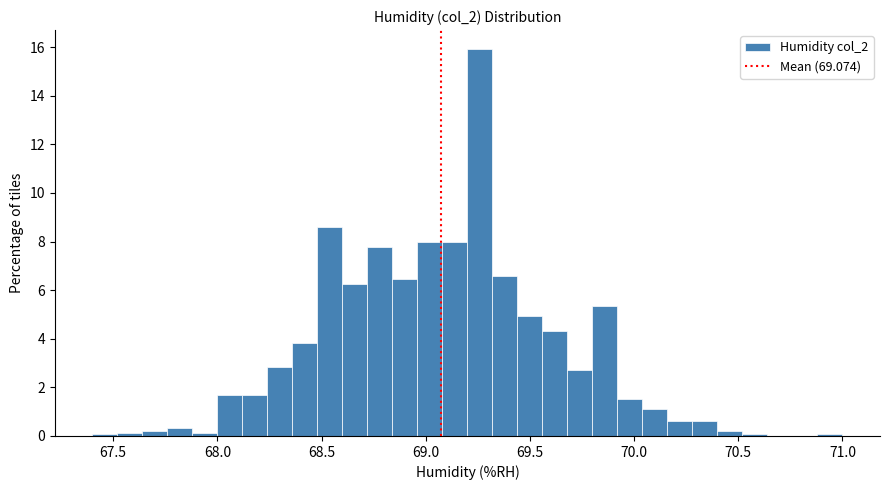

Around what value on the x-axis is the tallest bar? Give the approximate position of its centre, as read against the axis.

69.25